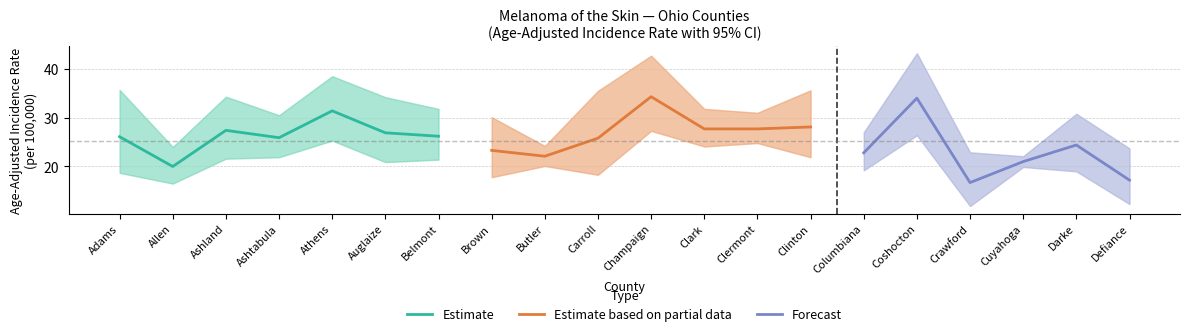

True or false: Estimate has a value of 42.2 at Auglaize.

False